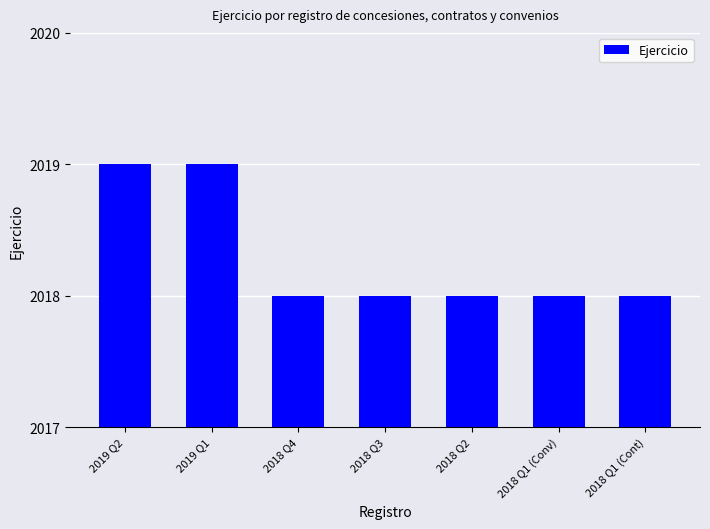

What is the label of the 1st bar from the right?

2018 Q1 (Cont)